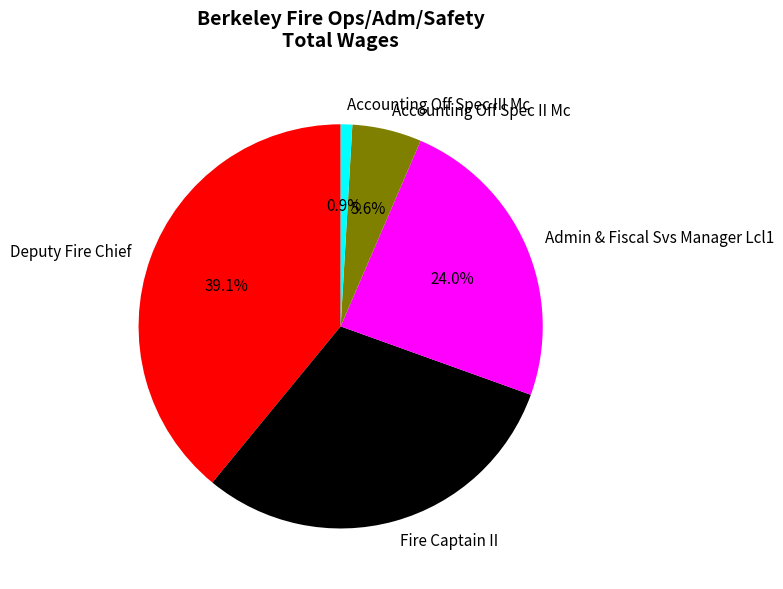

To the nearest percent, what percentage of the pie is Deputy Fire Chief?

39%